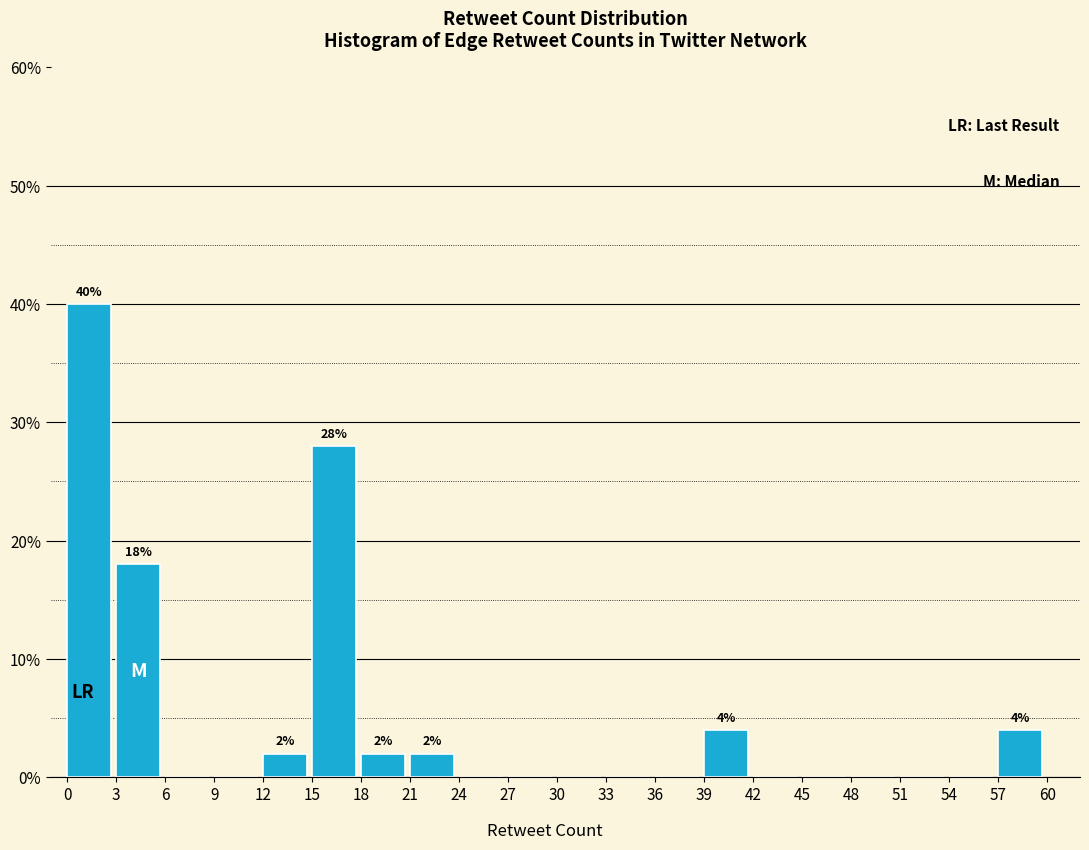

Which range on the x-axis has the tallest bar?

0 to 3